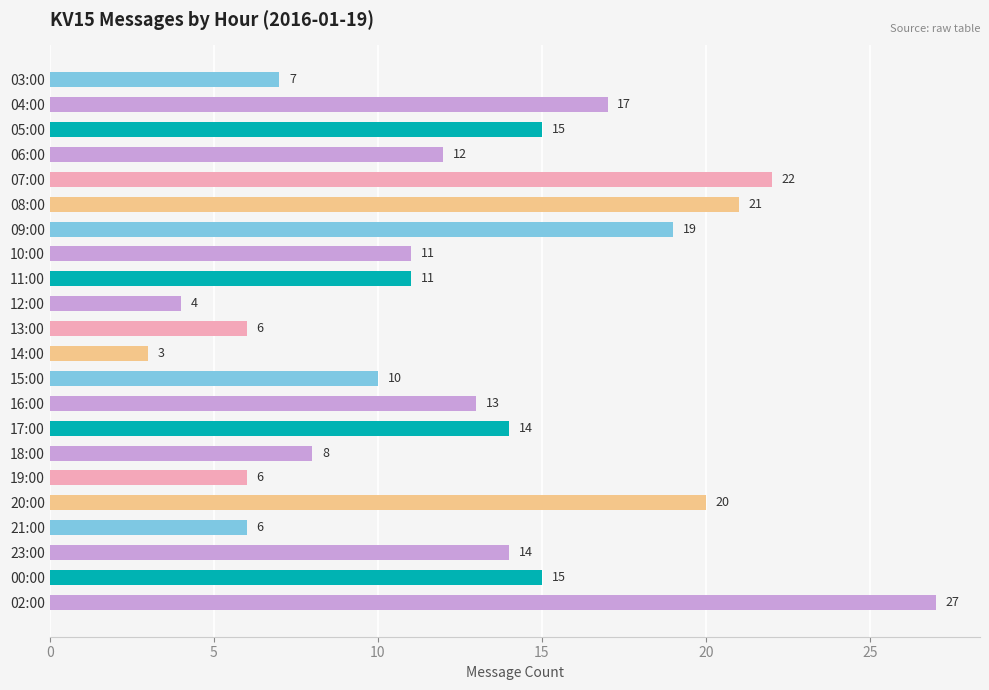

What is the sum of all values?

281